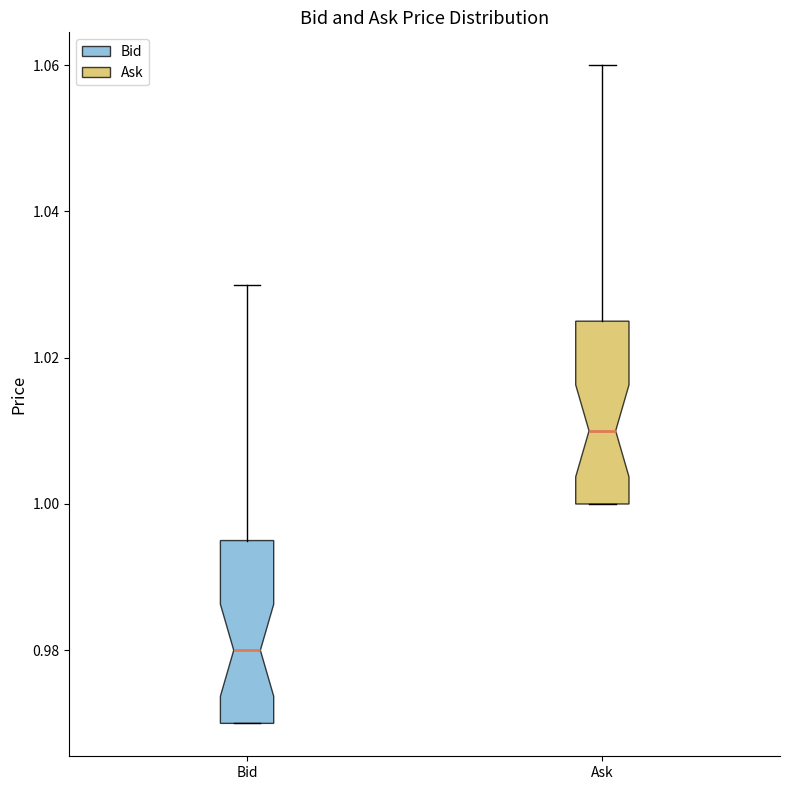

Where is the upper edge of the box for Bid on the y-axis? The values are not printed on the chart, so give them approximately, as read against the axis.

0.996